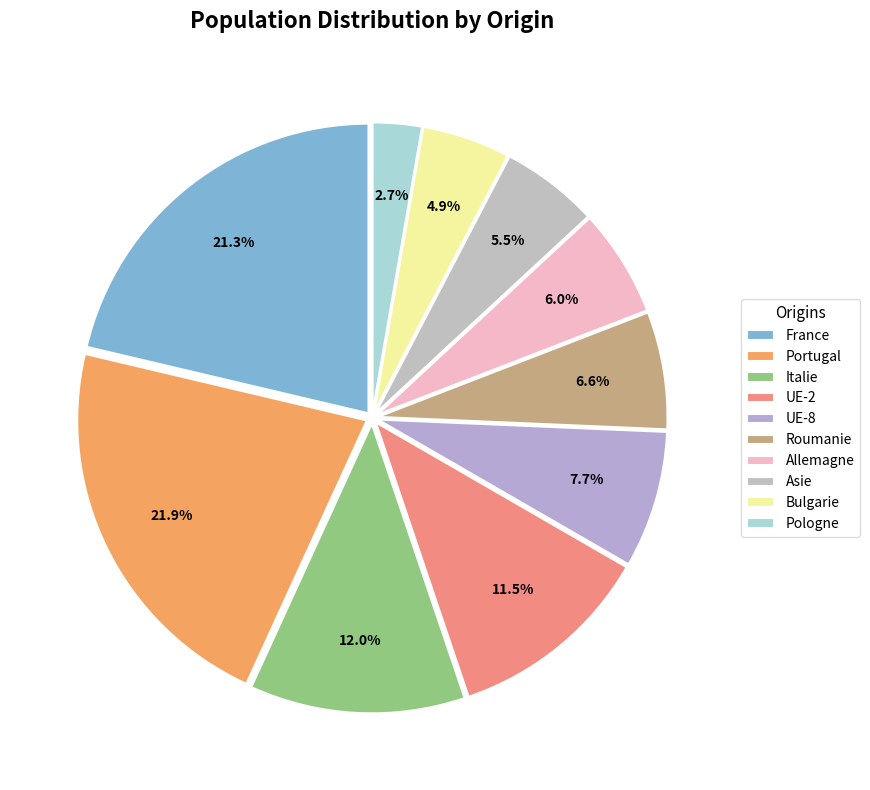

Does any single category account for the majority?

No